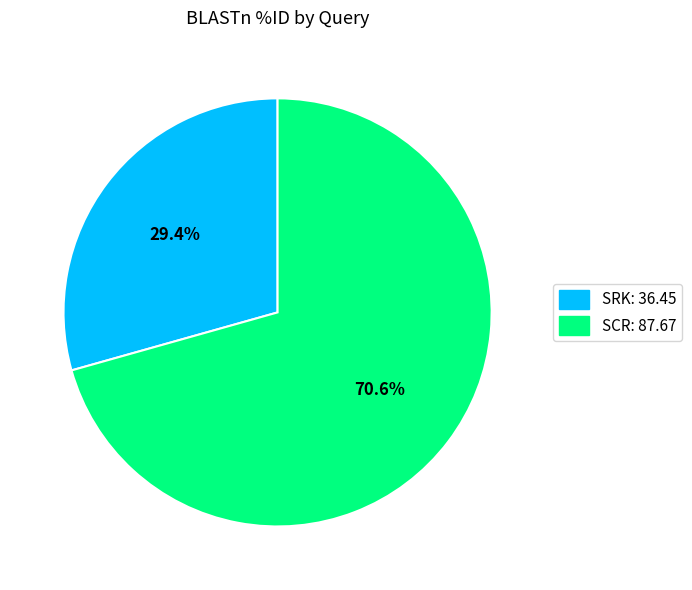

What is the total percentage of SRK and SCR?

100.0%